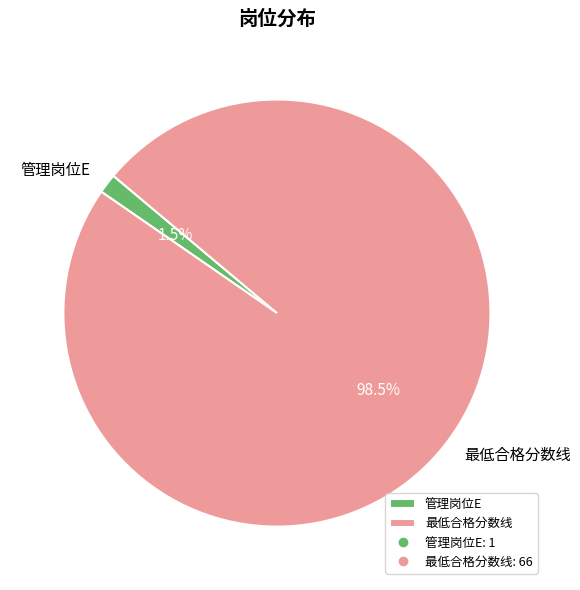

Which category has the biggest portion of the pie?

最低合格分数线